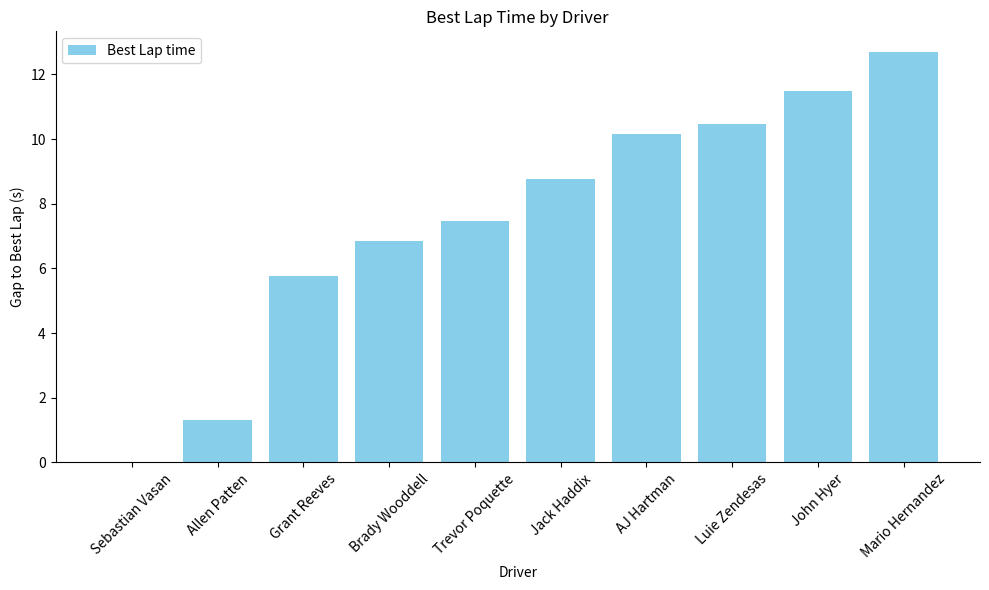

What is the sum of all values?

75.0